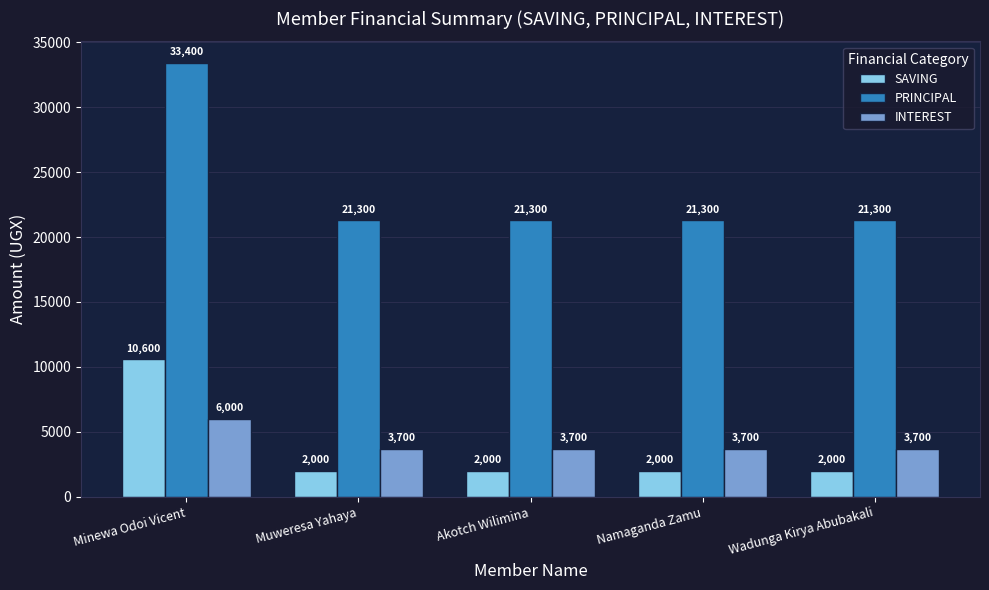

Reading left to right, what are all the values shown in this chart?

SAVING: 10600	2000	2000	2000	2000
PRINCIPAL: 33400	21300	21300	21300	21300
INTEREST: 6000	3700	3700	3700	3700